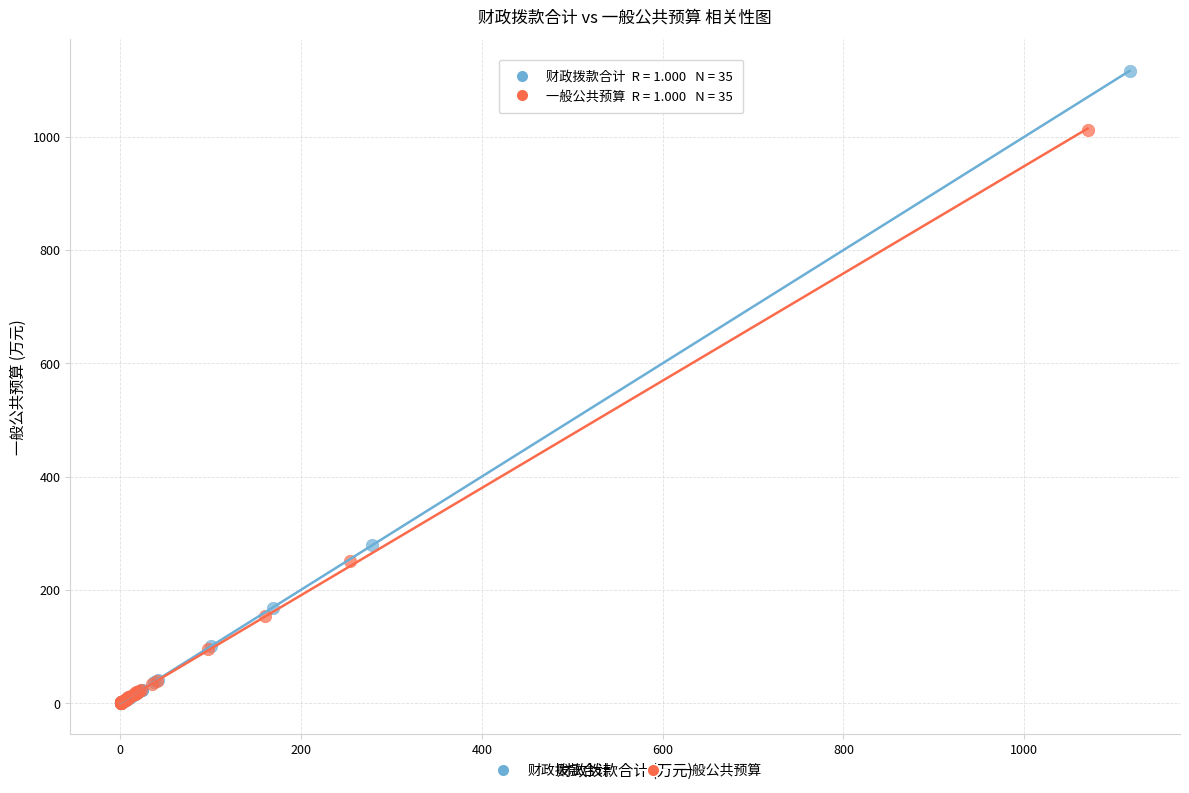

What are all the series names shown in the legend?

财政拨款合计, 一般公共预算